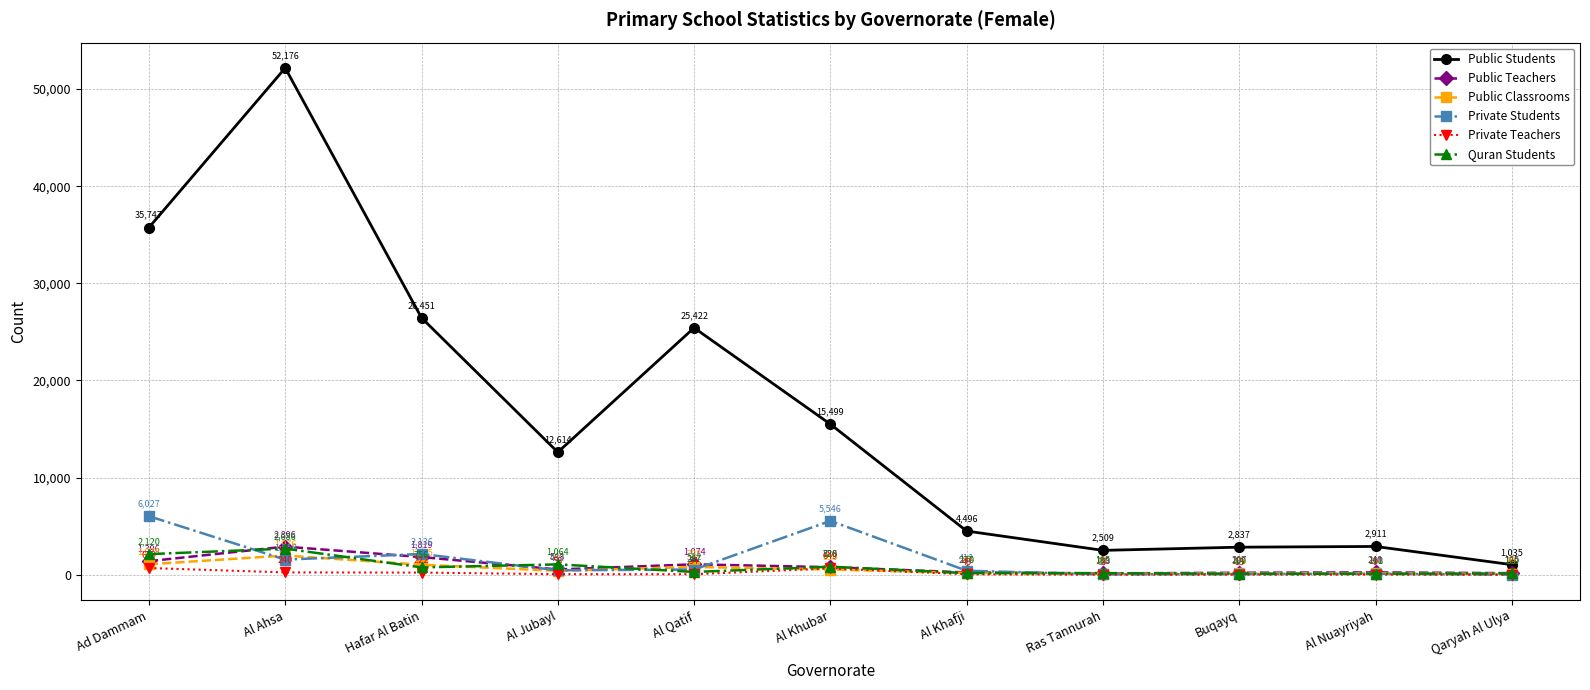

Which series has the widest spread of values?

Public Students